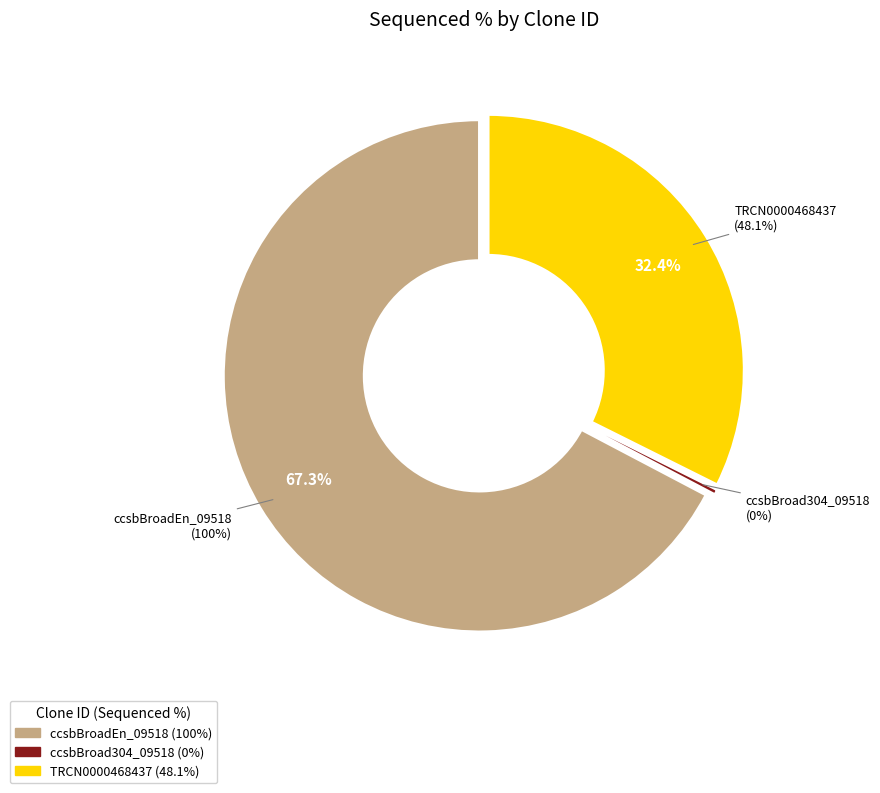

Rank the categories by value from highest to lowest.

ccsbBroadEn_09518, TRCN0000468437, ccsbBroad304_09518